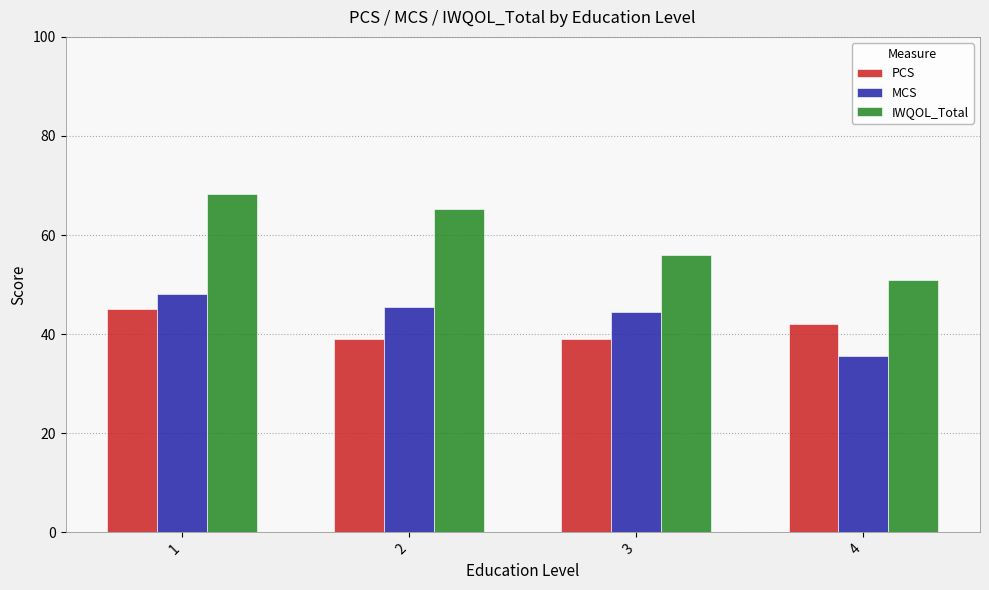

Which series has the largest total across all categories?

IWQOL_Total